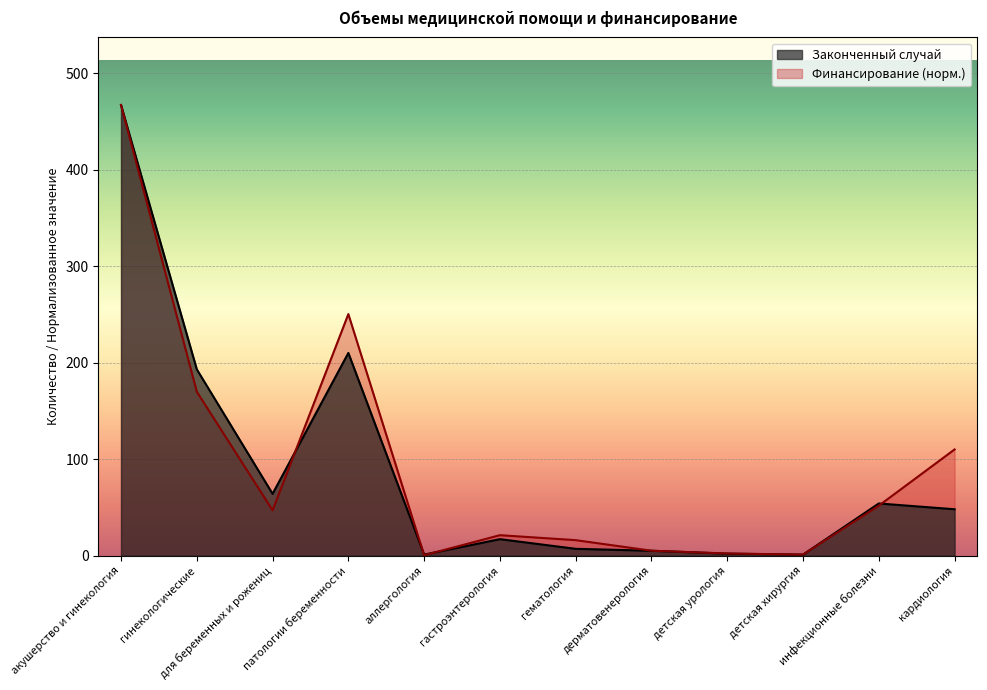

At which category does Финансирование, руб. reach its first local valley?

для беременных и рожениц